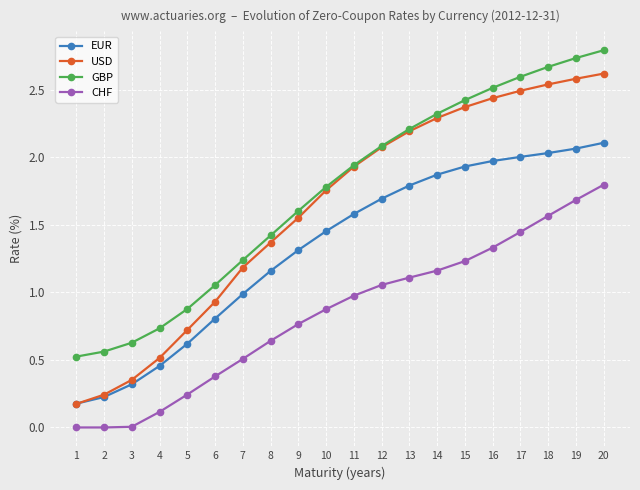

At which category is the sum across all series the highest?

20